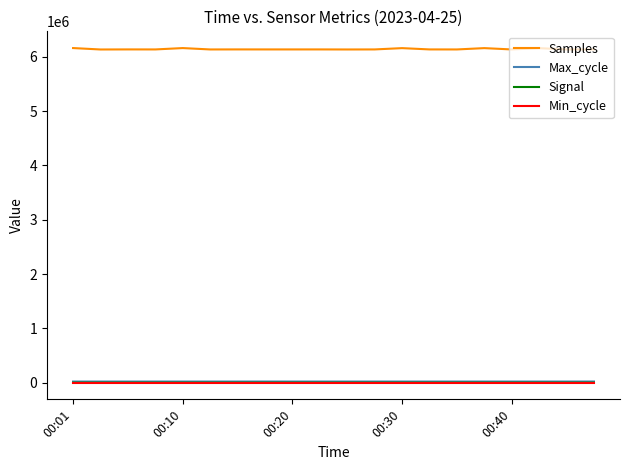

Is this an area chart (filled region under the line)?

No